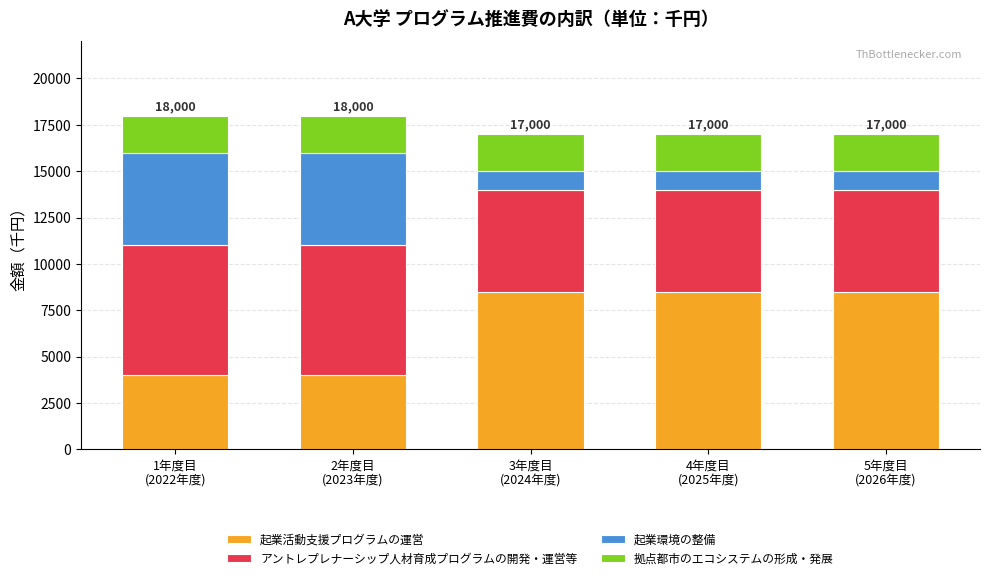

Reading right to left, list the values for the 起業活動支援プログラムの運営 series.

8500	8500	8500	4000	4000